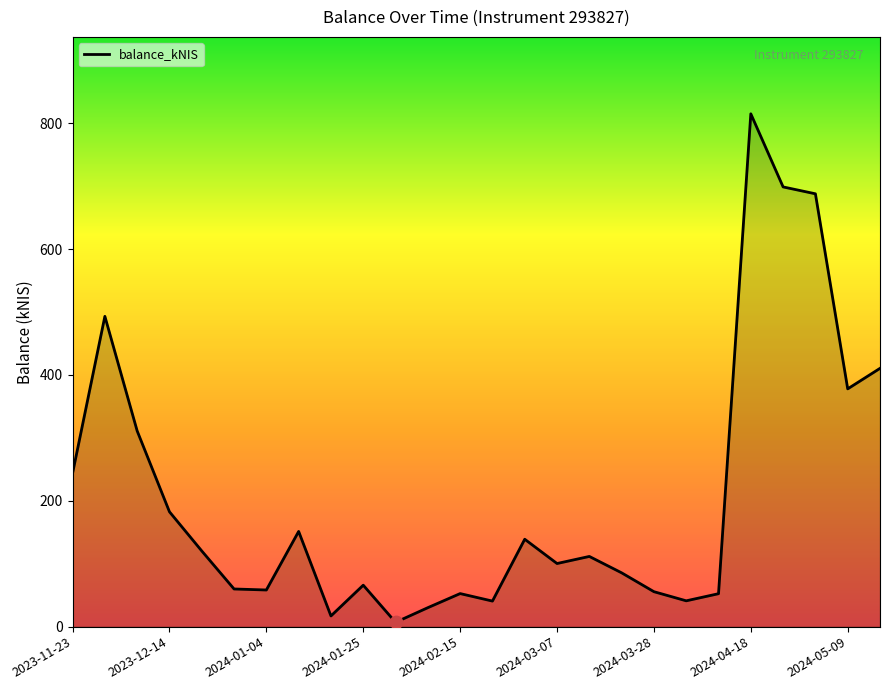

What is the maximum value shown in the chart?

815.0